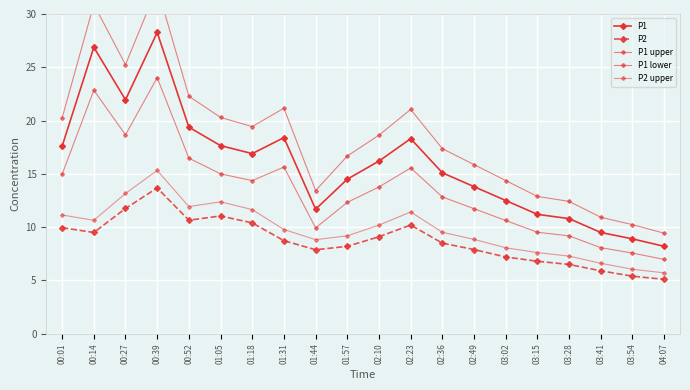

List the series in order of their peak value, highest first.

P1 upper, P1, P1 lower, P2 upper, P2